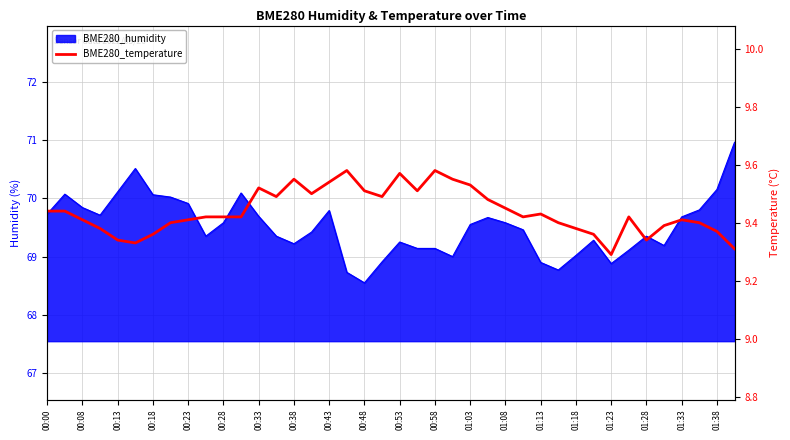

Where is the data nearest to the value 9?

01:23